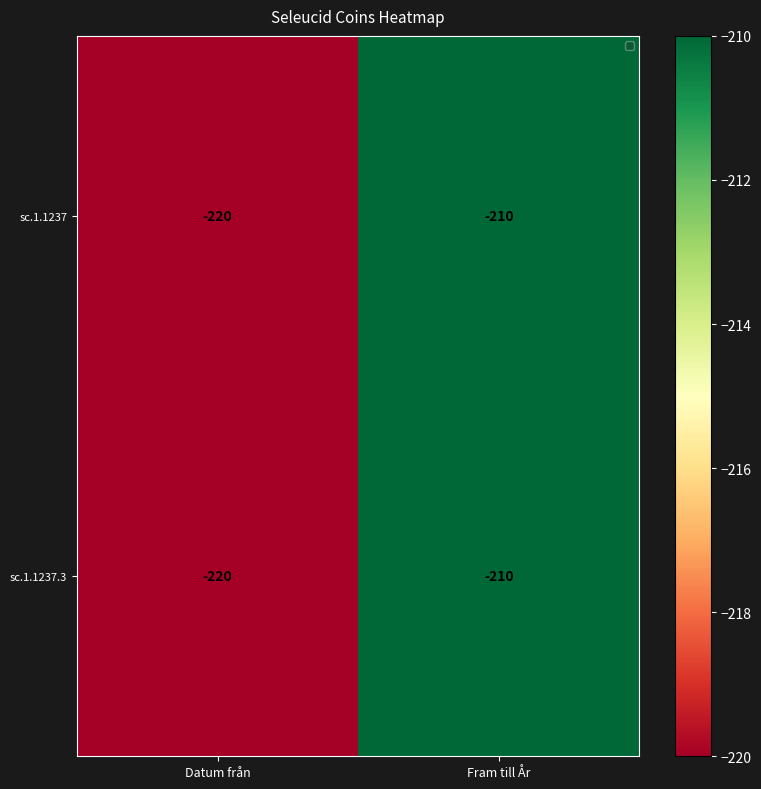

What is the maximum value for sc.1.1237.3?

-210